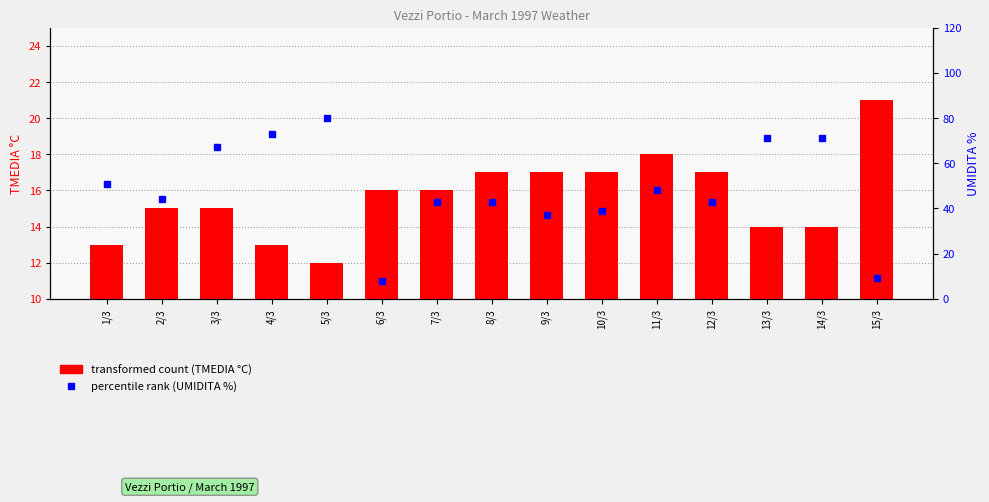

Which series changed the most between 10/3 and 13/3?

UMIDITA %